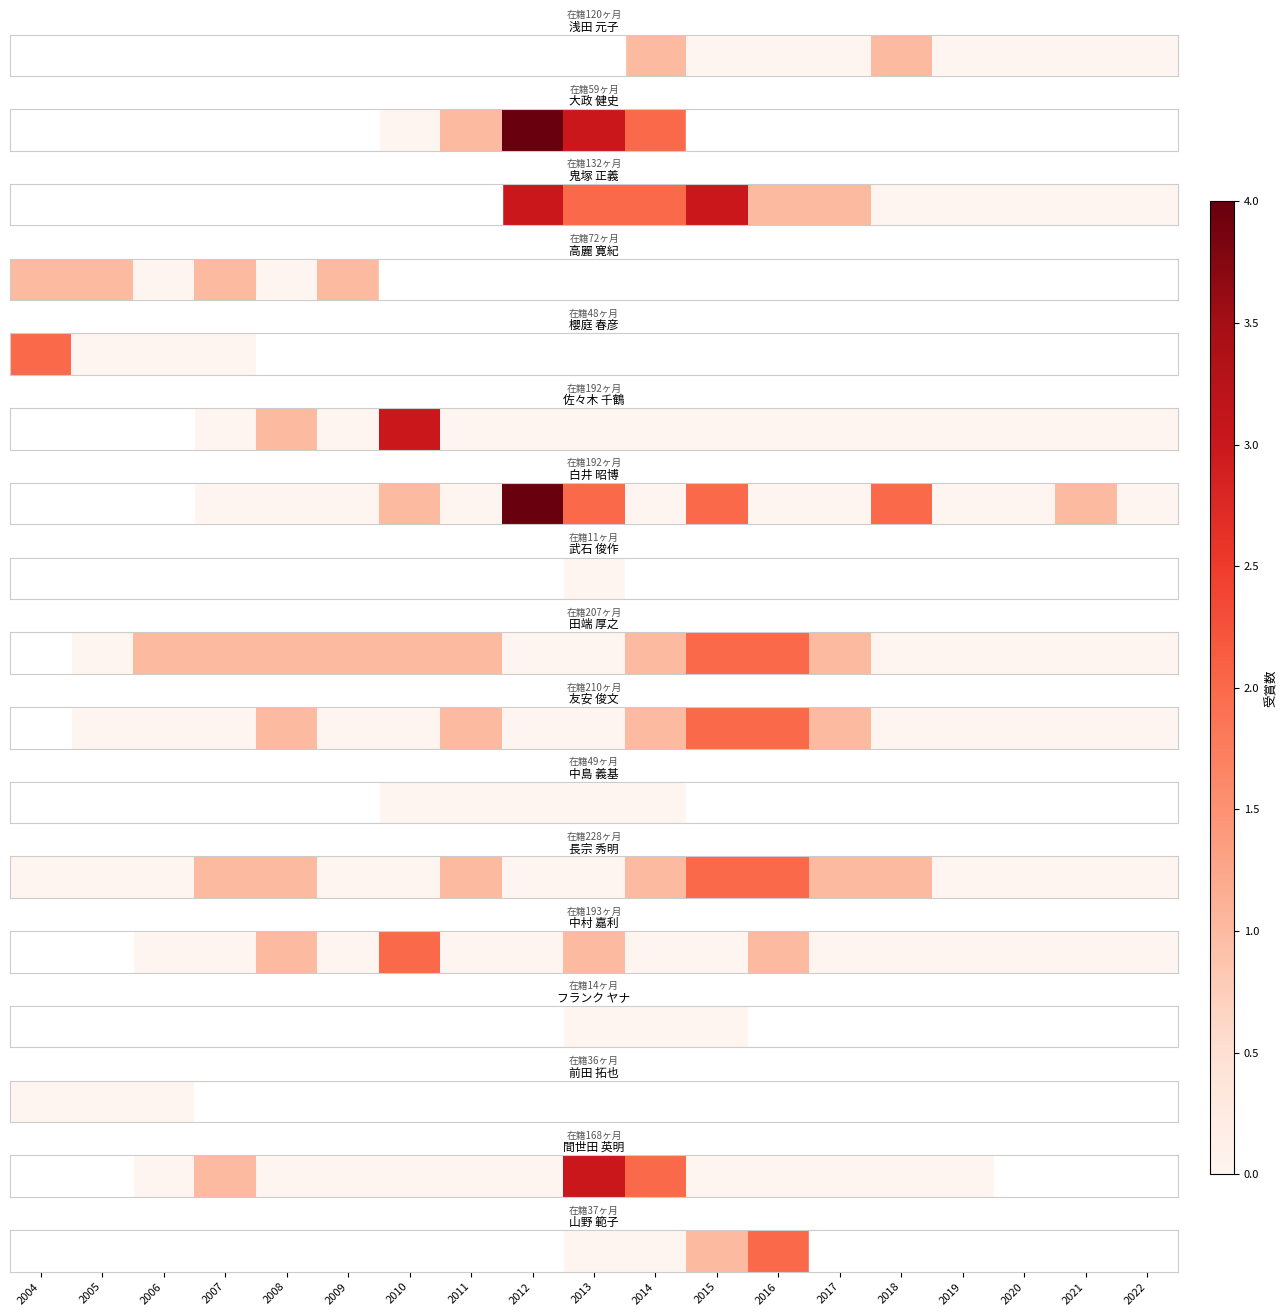

Between 2009 and 2016, which is larger?

2016